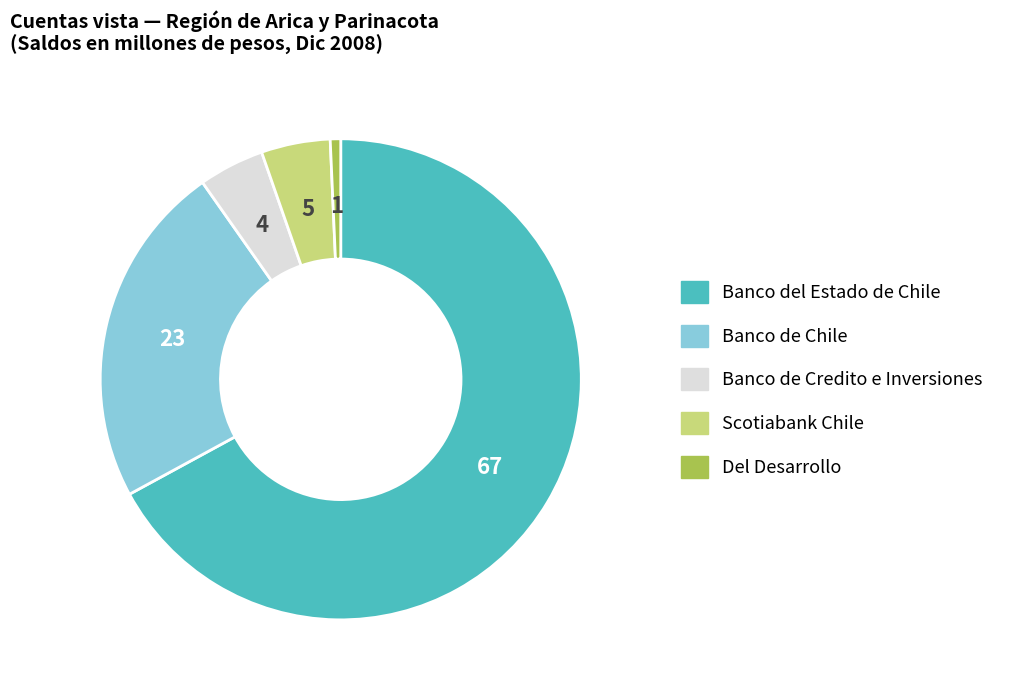

The Del Desarrollo slice represents 13% of the pie. True or false?

False